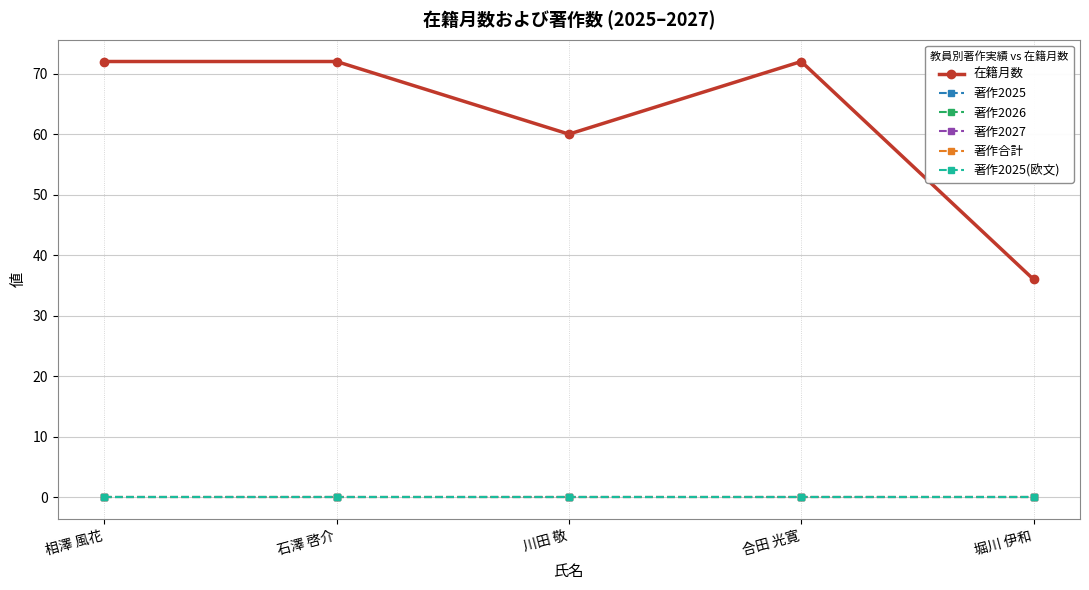

Which has a higher value, 相澤 風花 or 合田 光寛?

相澤 風花